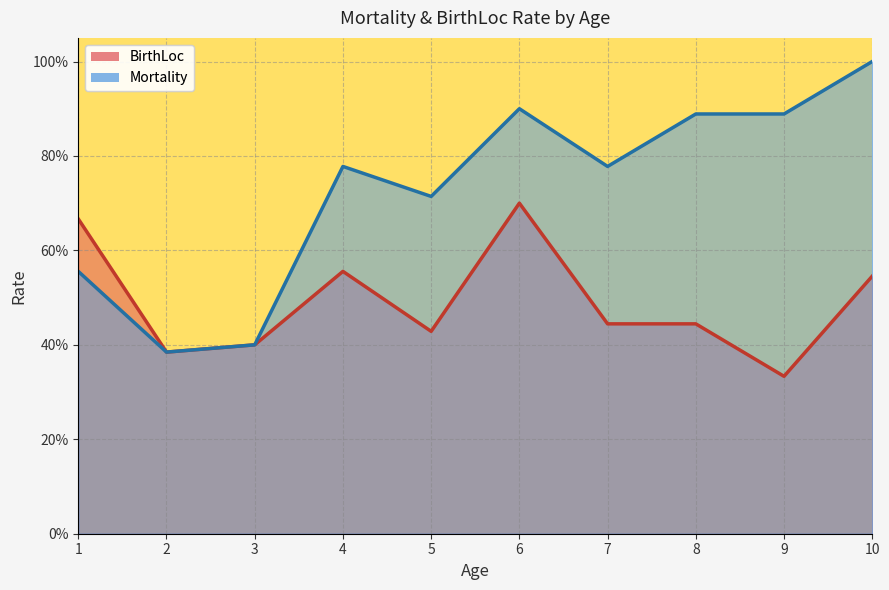

Rank the series at 6 from lowest to highest value.

BirthLoc, Mortality